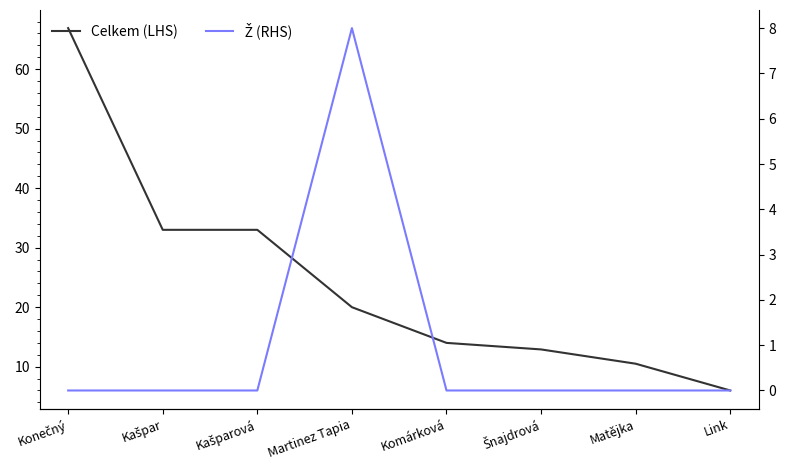

What position from the left is Komárková?

5